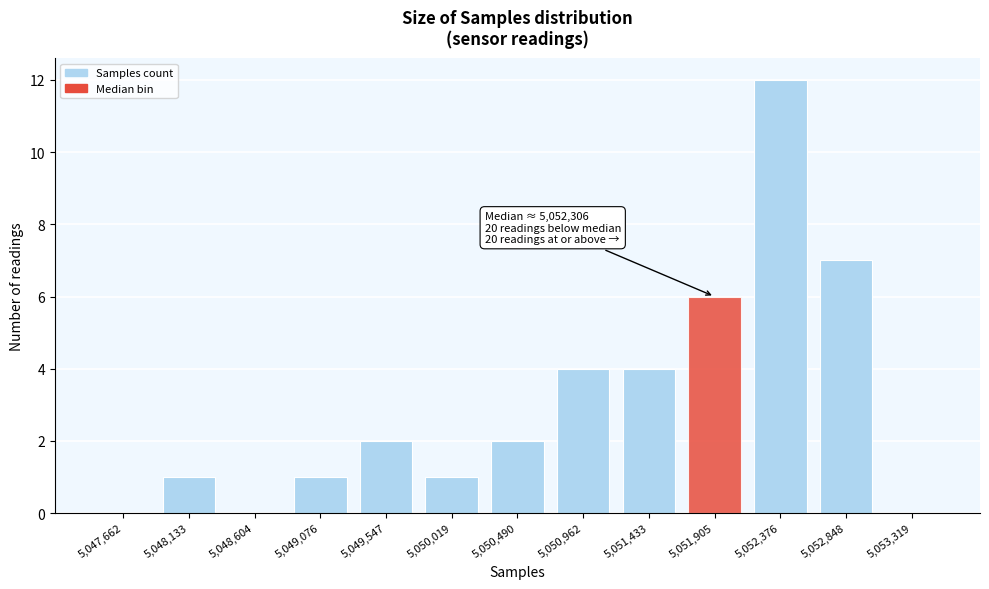

Reading left to right, what are all the values shown in this chart?

5,047,662=0	5,048,133=1	5,048,604=0	5,049,076=1	5,049,547=2	5,050,019=1	5,050,490=2	5,050,962=4	5,051,433=4	5,051,905=6	5,052,376=12	5,052,848=7	5,053,319=0